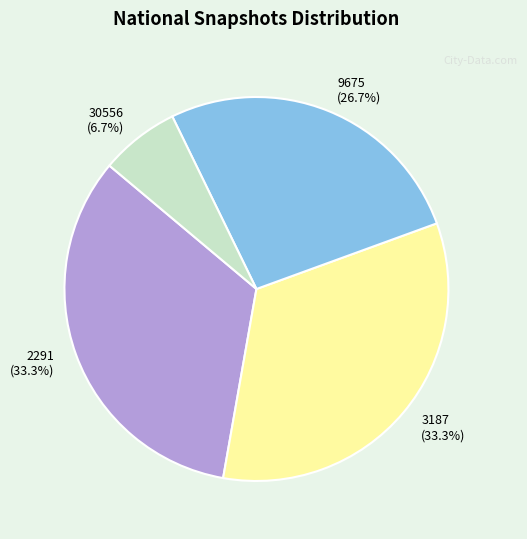

Is there any slice that represents more than half of the pie?

No